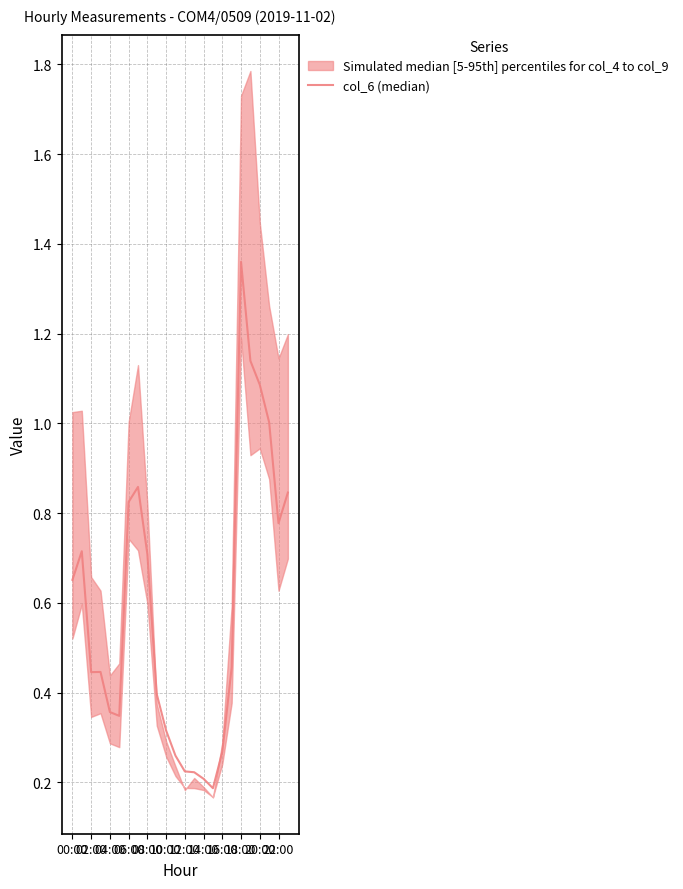

What is the label of the 6th point from the right?

18:00